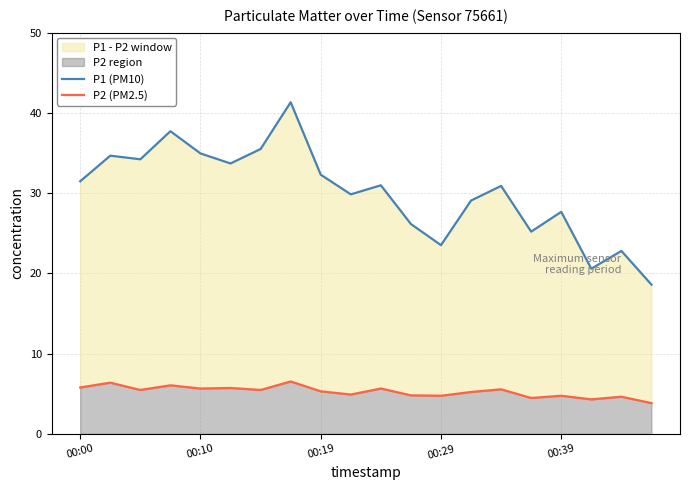

What is the spread (max minus min) of values at 18?

18.2